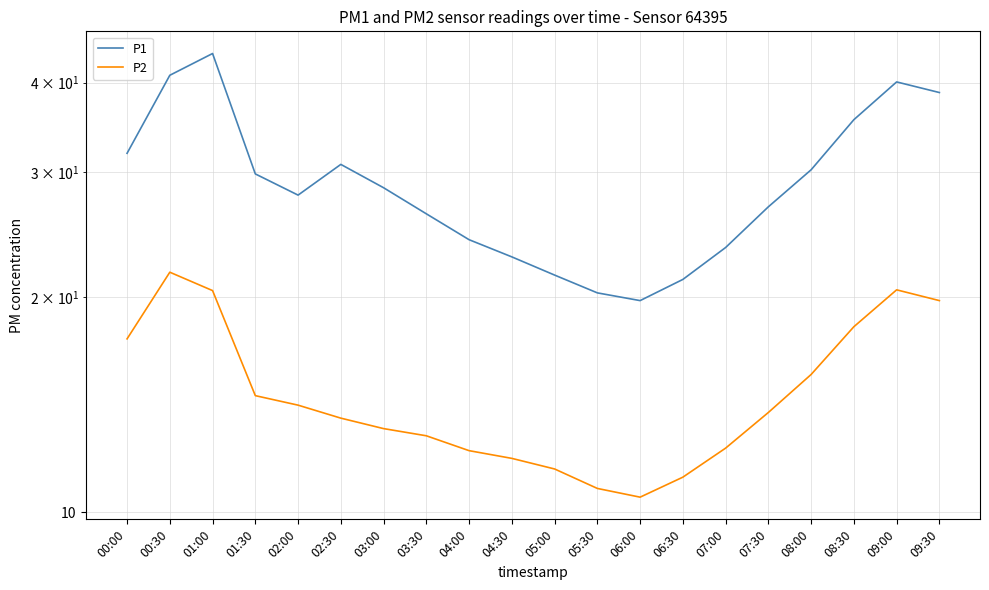

List the series in order of their overall mean, highest first.

P1, P2